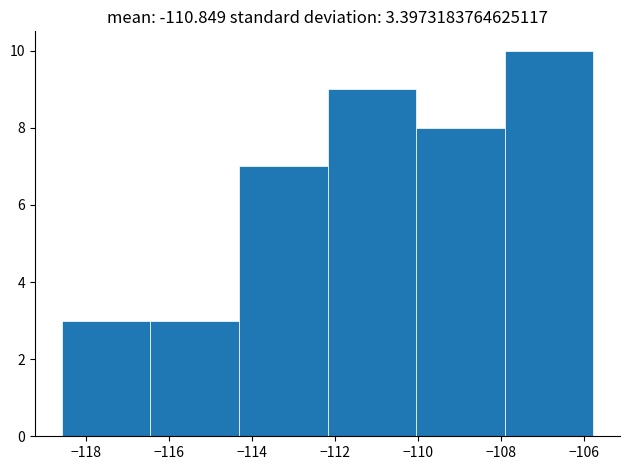

What is the height of the bar covering -118.6 to -116.4 on the x-axis? Neither the bar edges nor the heights are printed on the chart, so give them approximately, as read against the axes.

3